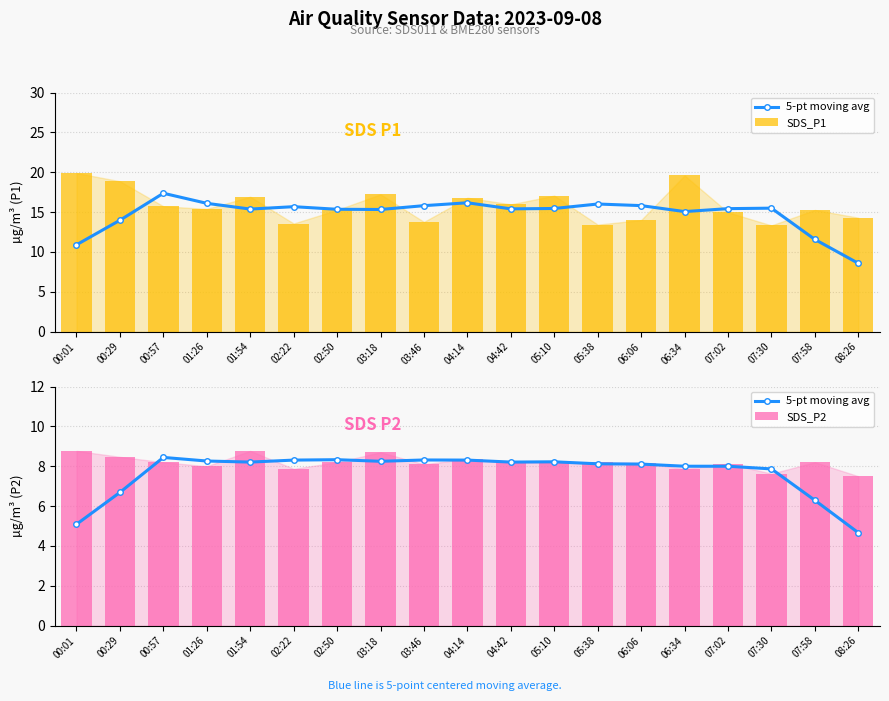

What value does the SDS_P2 series have at 06:34?

7.9